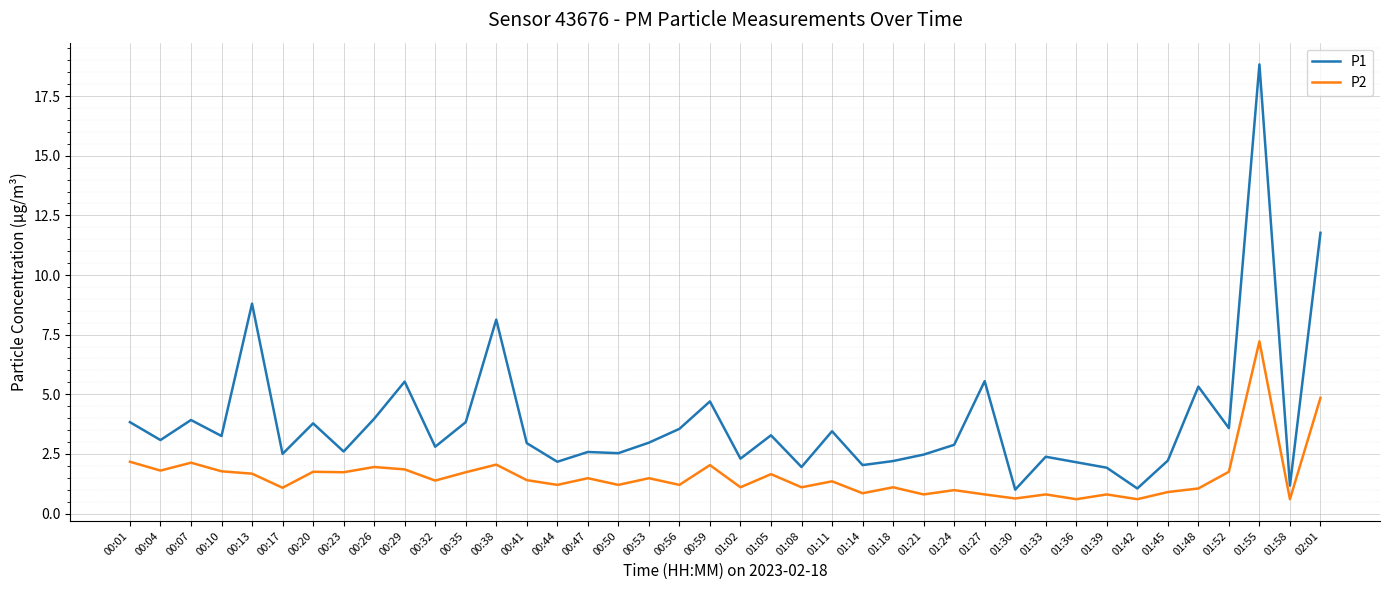

What is the minimum value shown in the chart?

0.6